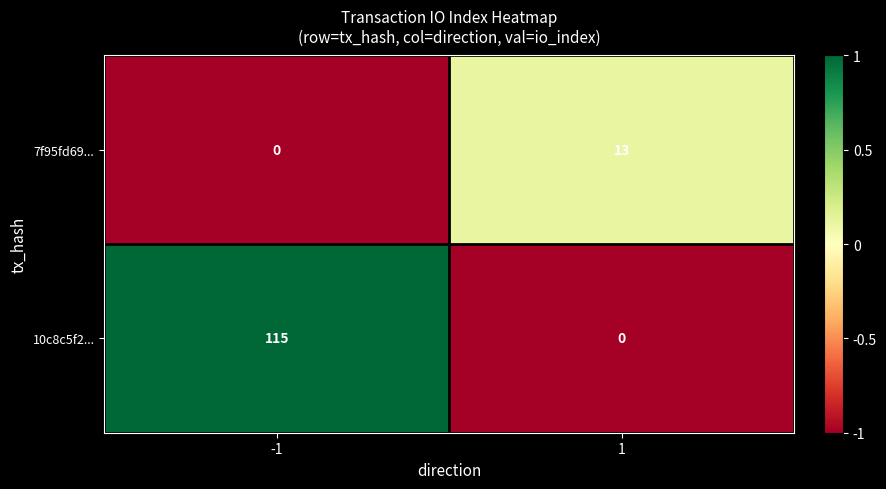

Reading left to right, extract all data points from this chart.

7f95fd69...: -1=0	1=13
10c8c5f2...: -1=115	1=0